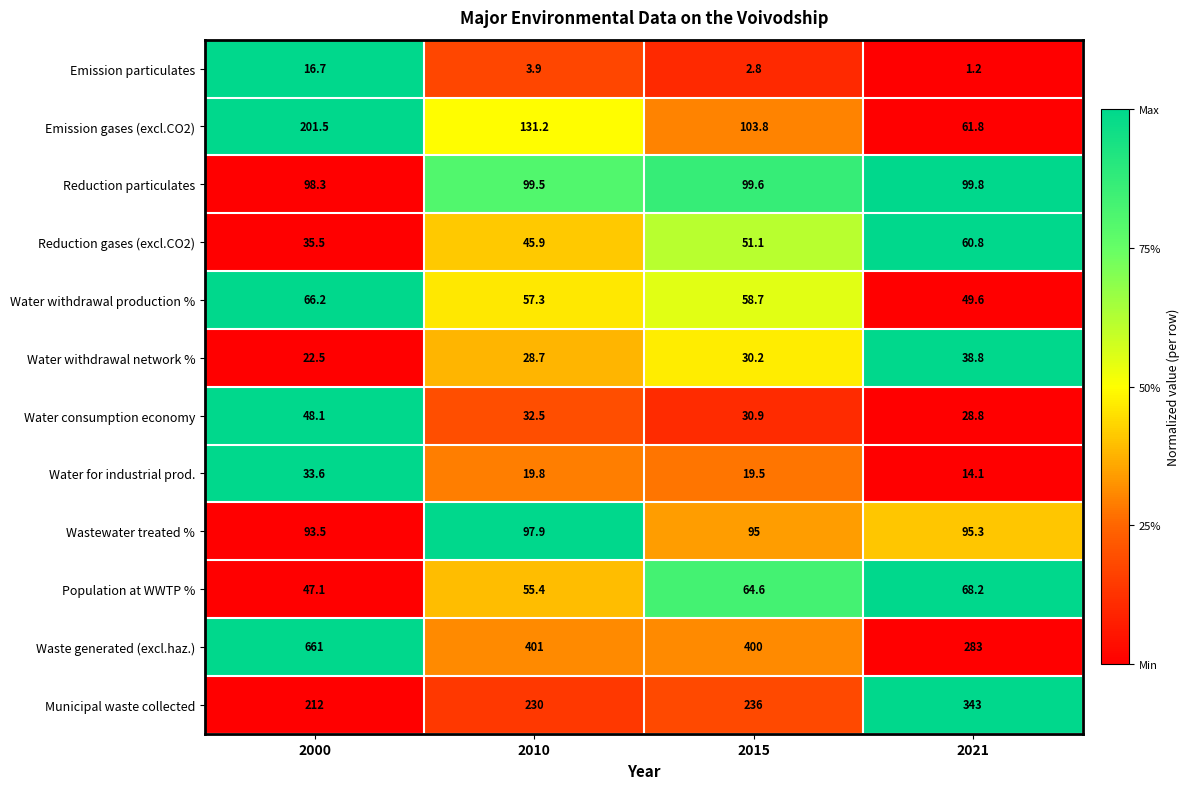

Read the Water consumption economy value at 2010.

32.5